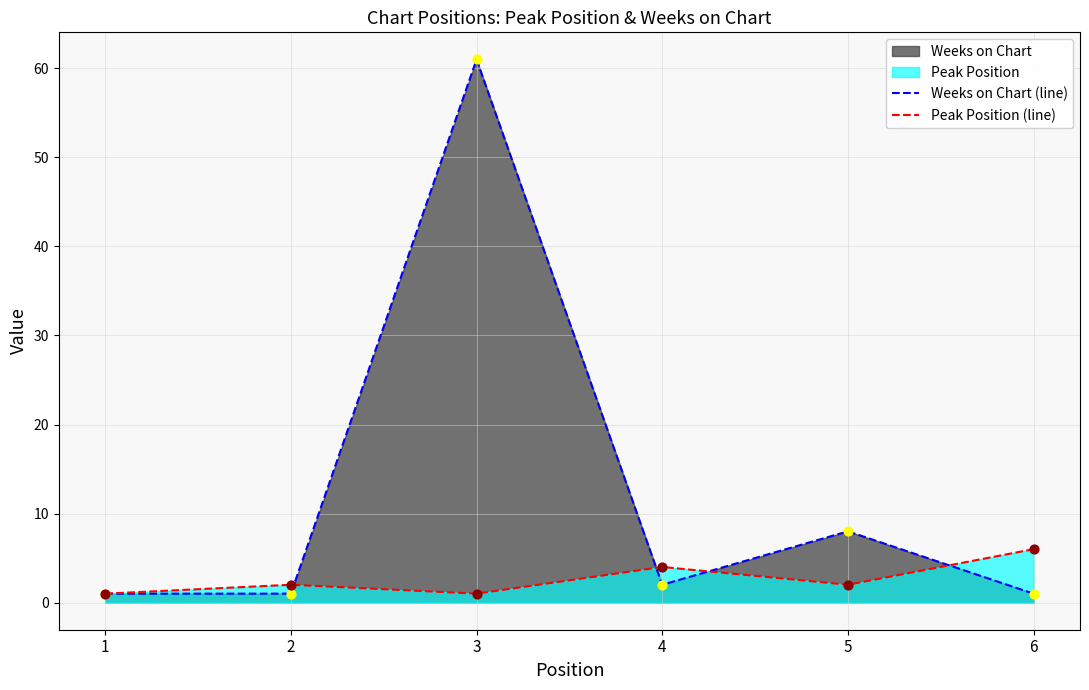

Is the value of Peak Position (line) at 5 greater than the value of Weeks on Chart (line) at 2?

Yes